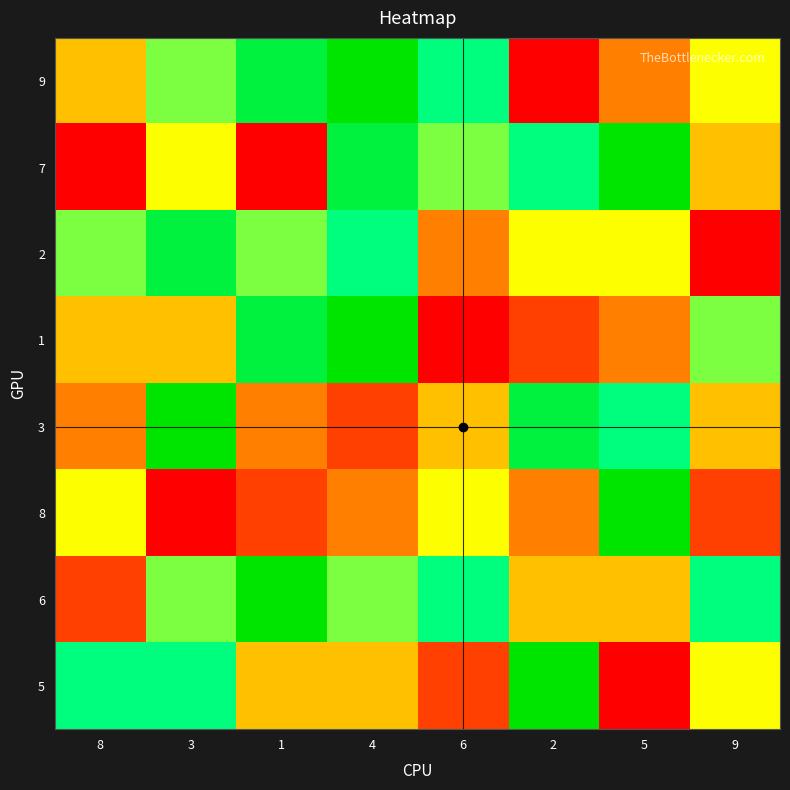

At which category does the chart reach its peak across all series?

4